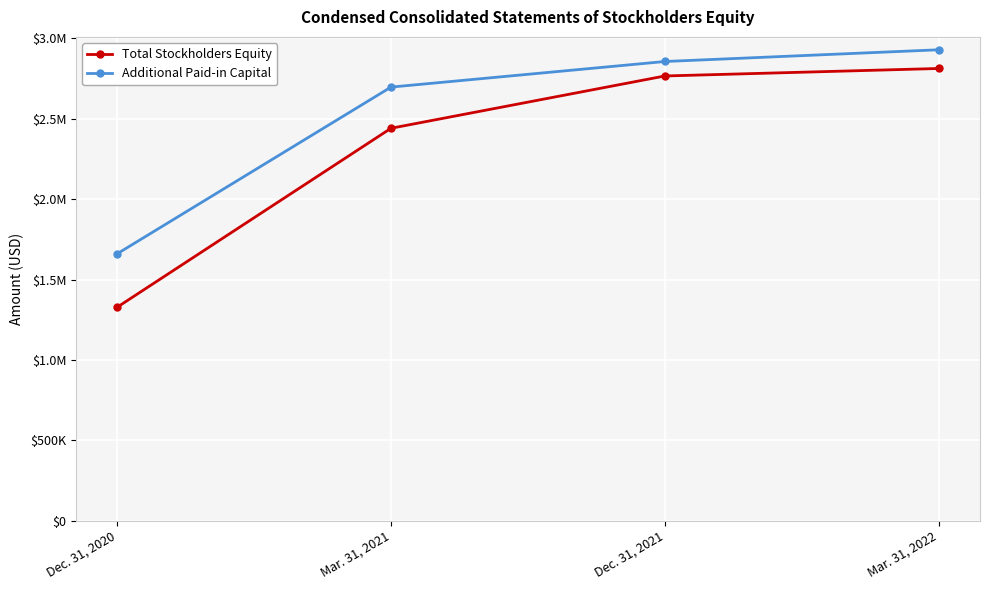

What is the label of the 2nd point from the left?

Mar. 31, 2021